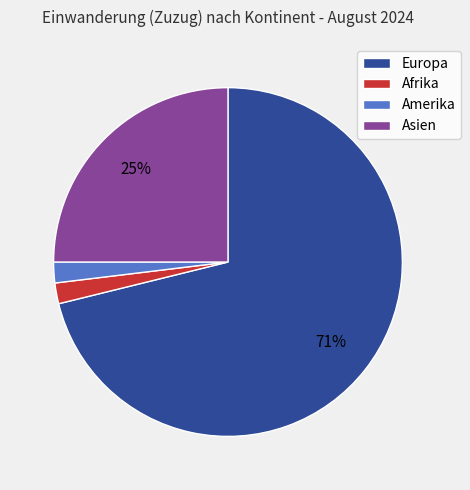

How many segments does this pie chart have?

4